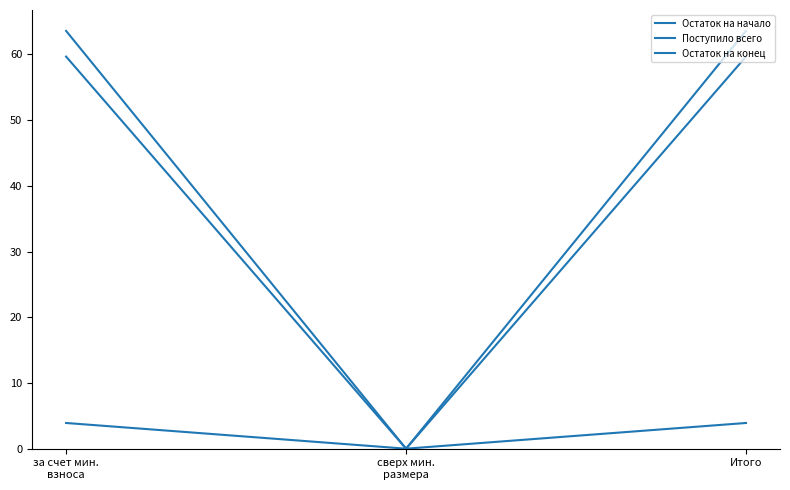

What is the difference between the maximum and minimum values in the Поступило всего series?

3.9